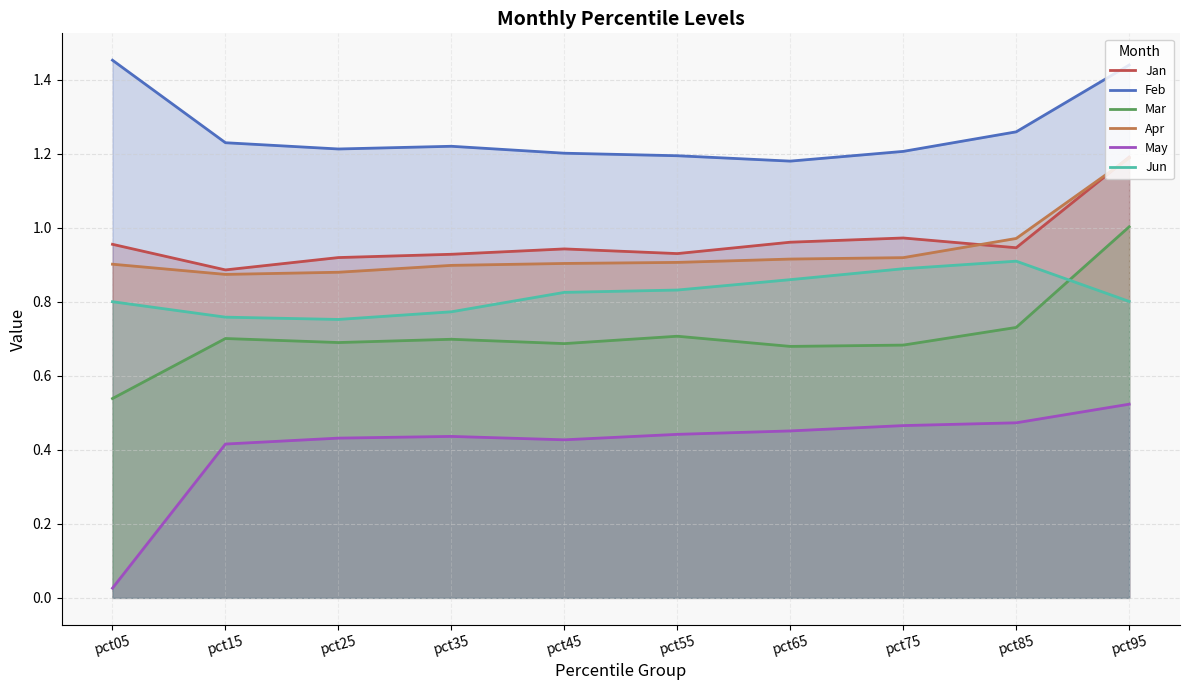

True or false: Apr and Jun cross at least once.

False